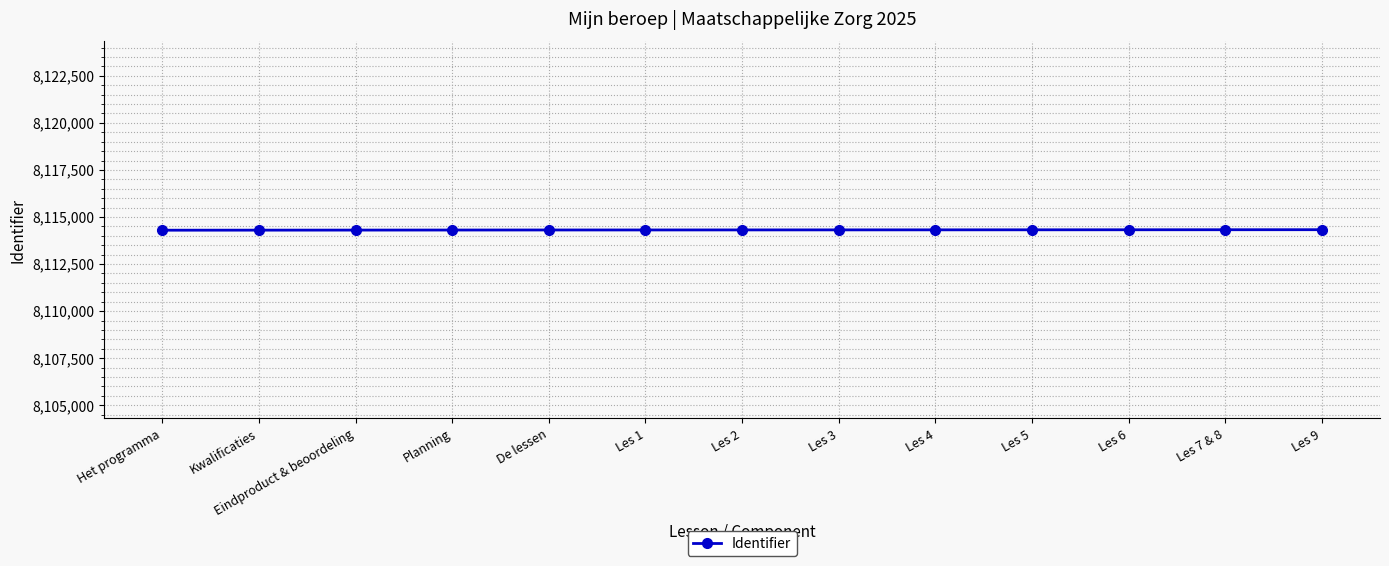

What is the label of the 12th point from the left?

Les 7 & 8